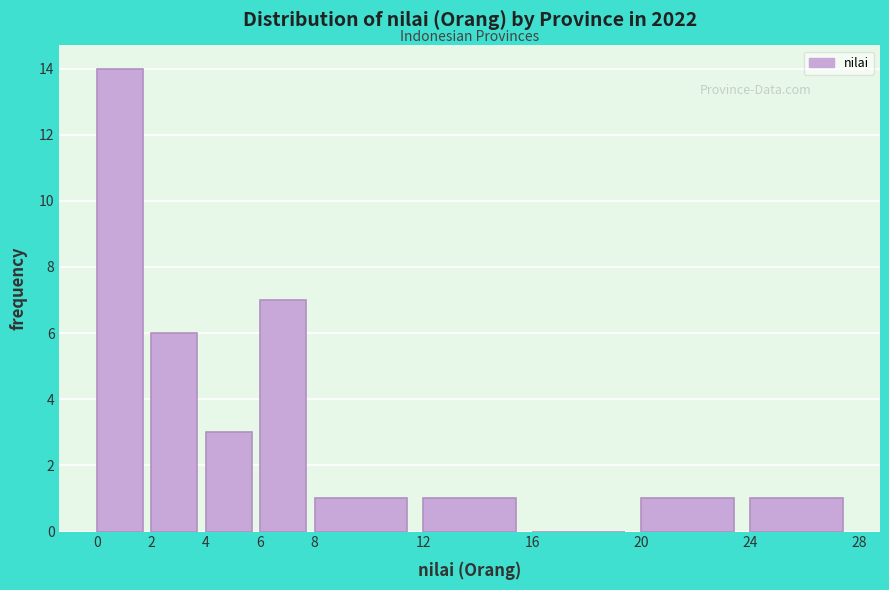

Which range on the x-axis has the tallest bar?

0 to 2